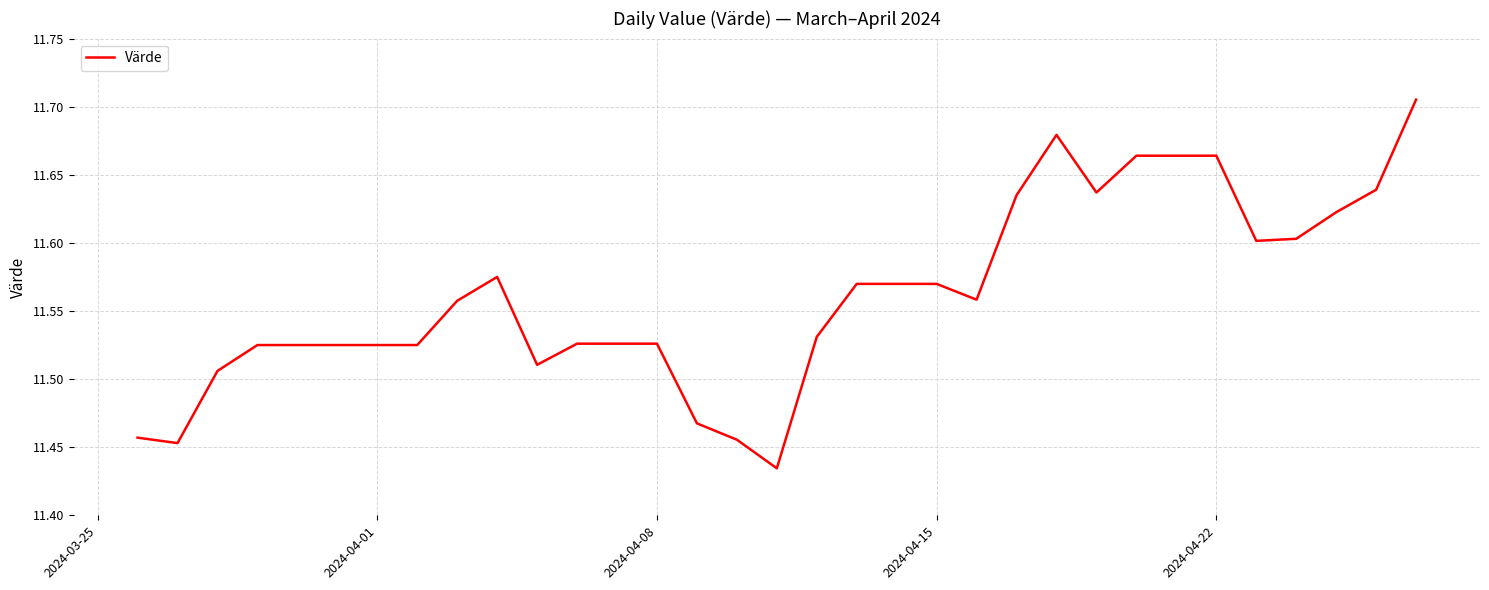

What is the difference between the second highest and second lowest values?

0.2